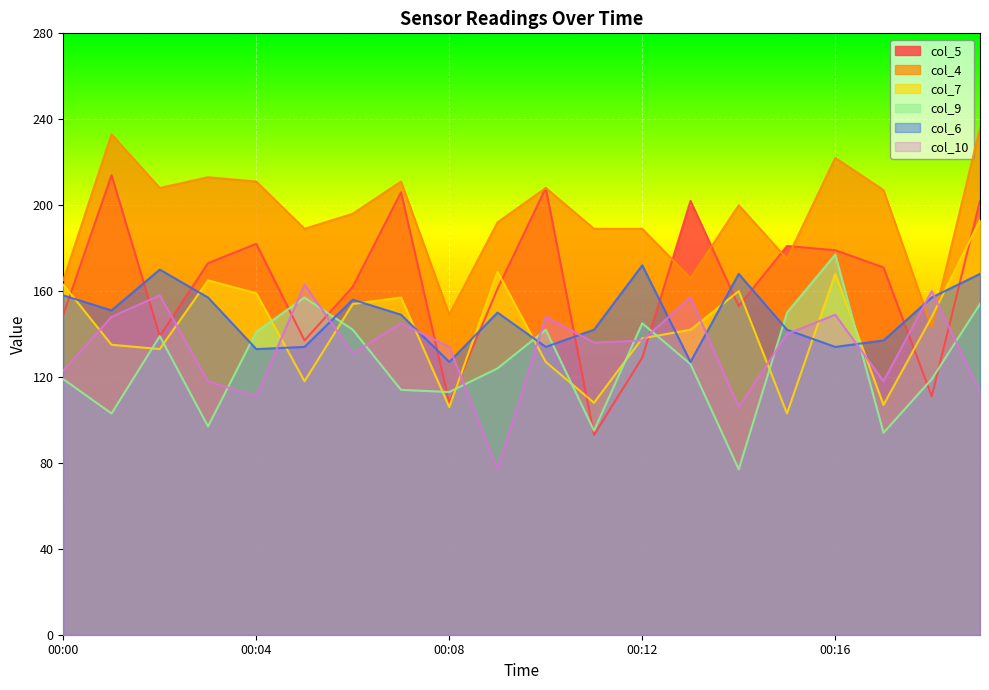

Which series has the largest total across all categories?

col_4